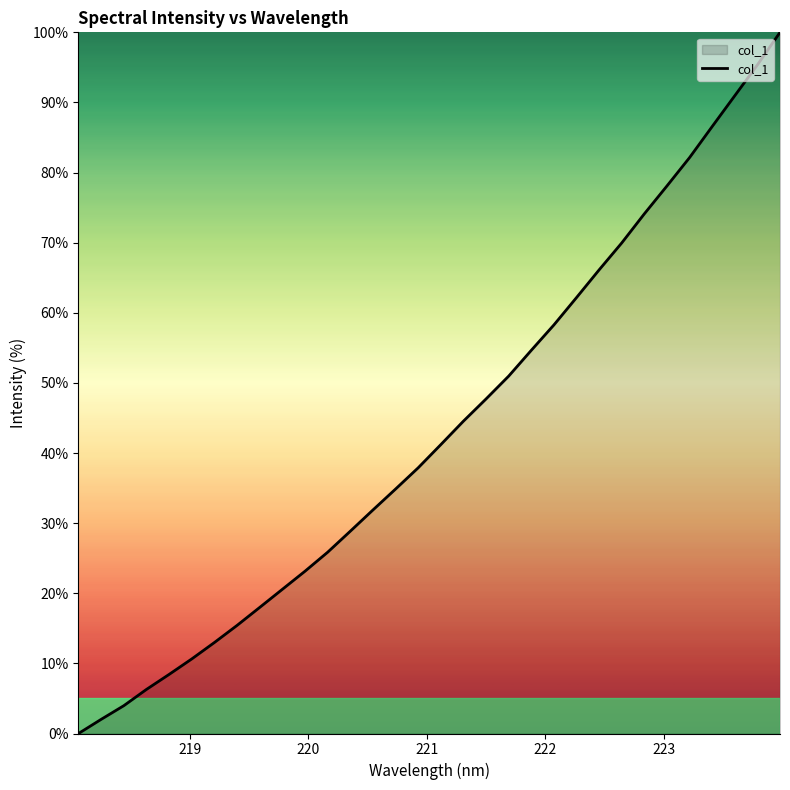

What is the maximum value shown in the chart?

100.0